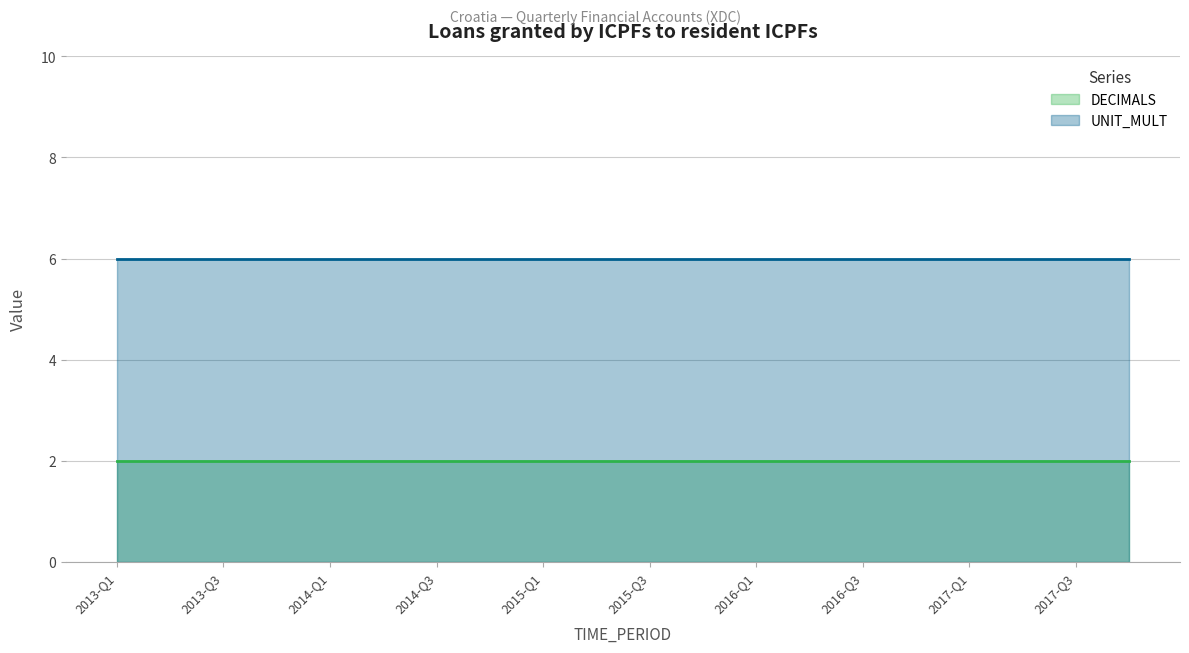

List the series in order of their overall mean, lowest first.

DECIMALS, UNIT_MULT